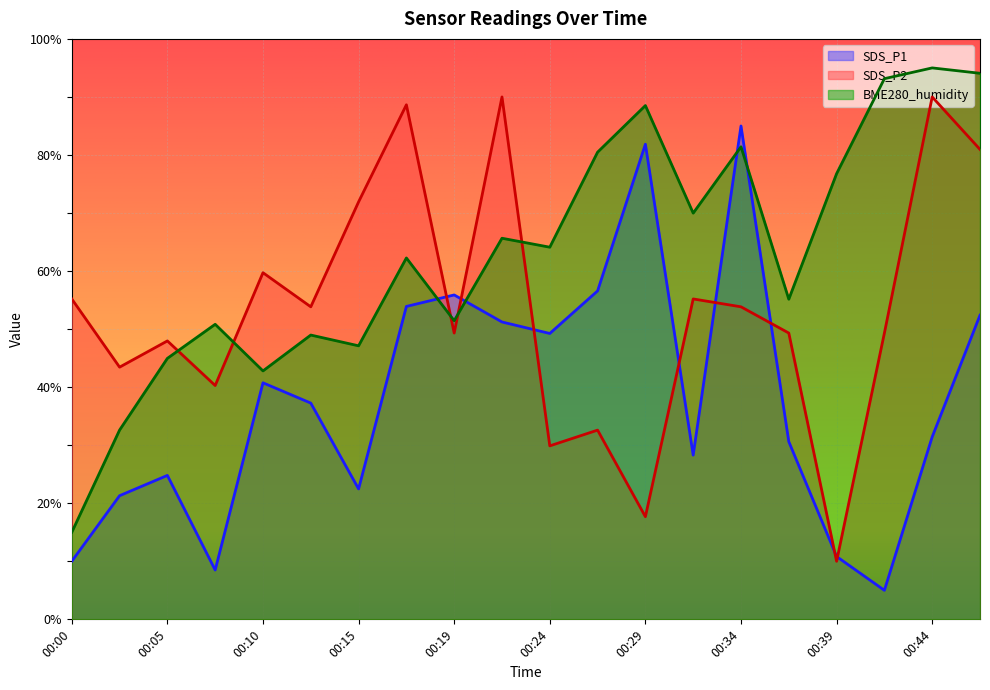

How many categories are shown in the chart?

20